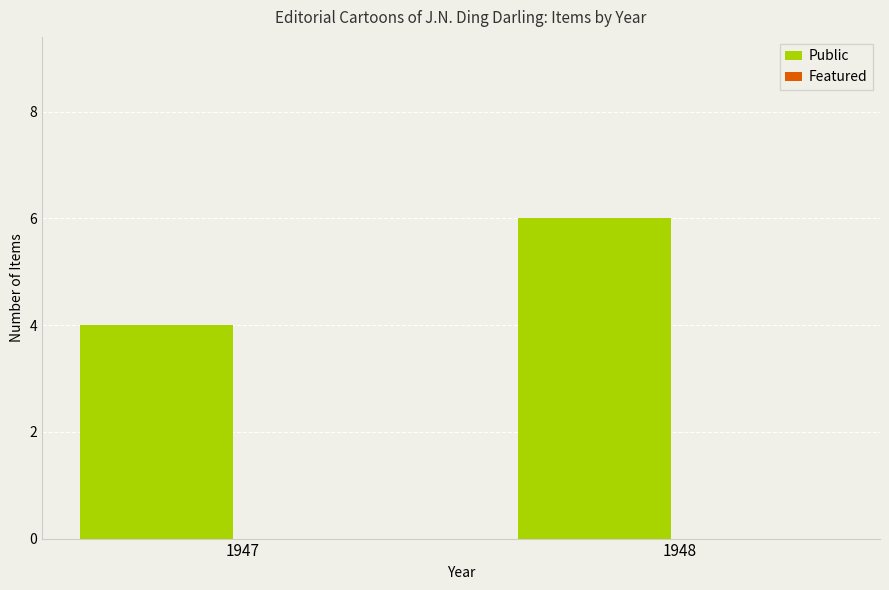

Which has a higher value, 1947 or 1948?

1948